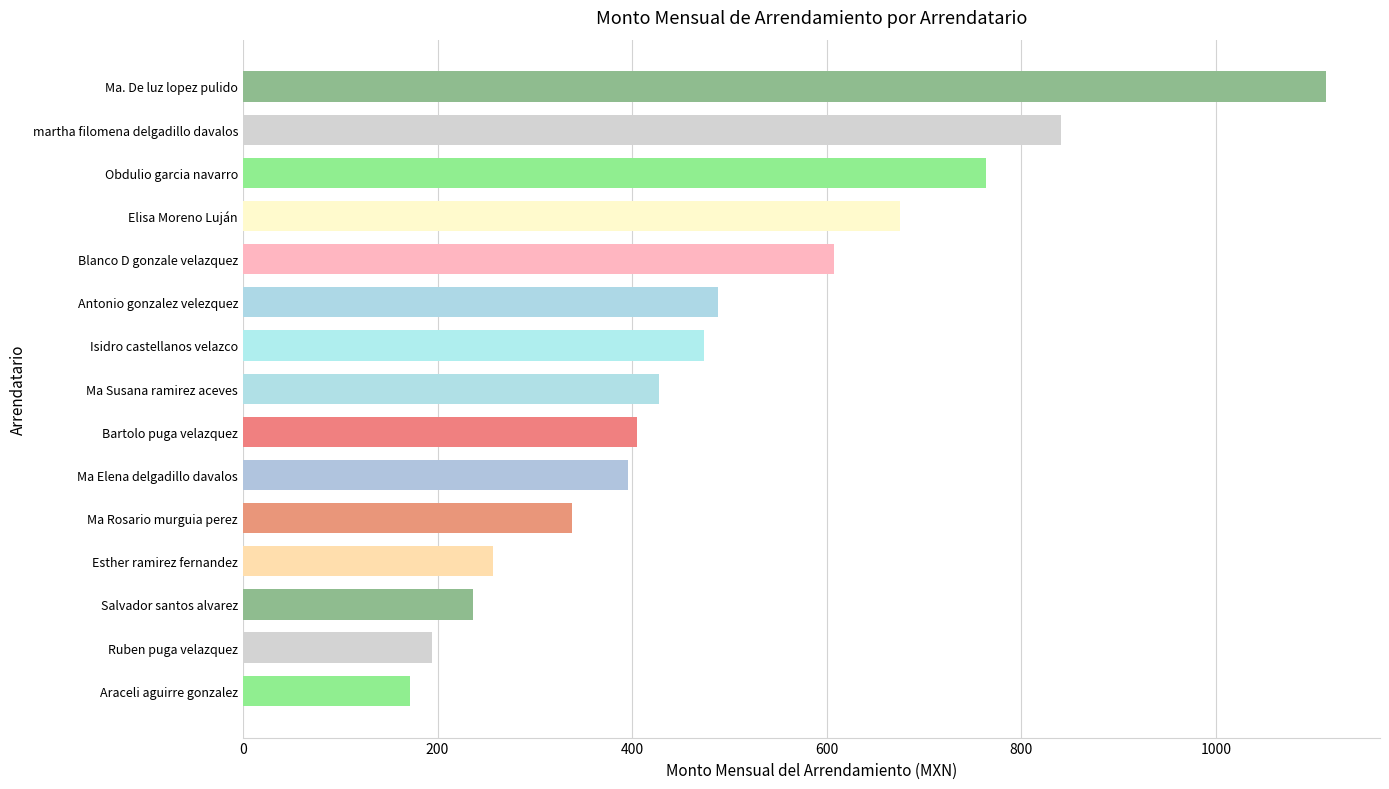

What is the label of the 12th bar from the top?

Esther ramirez fernandez